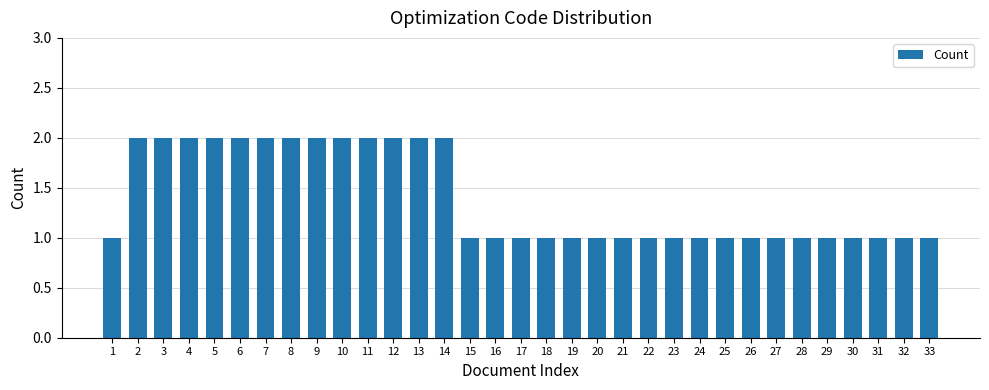

What is the difference between the maximum and minimum values?

1